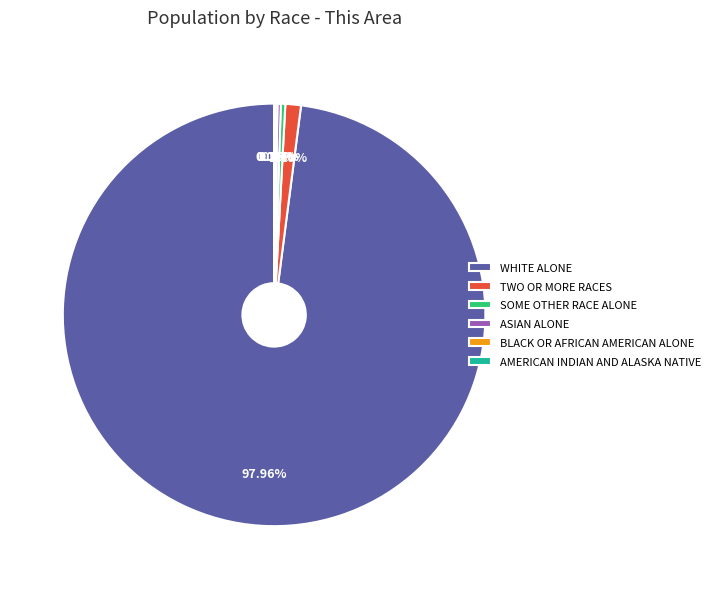

Combined, do TWO OR MORE RACES and WHITE ALONE account for over 50%?

Yes